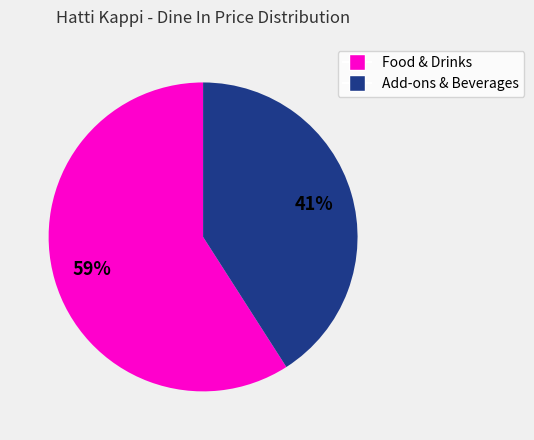

Does any single category account for the majority?

Yes